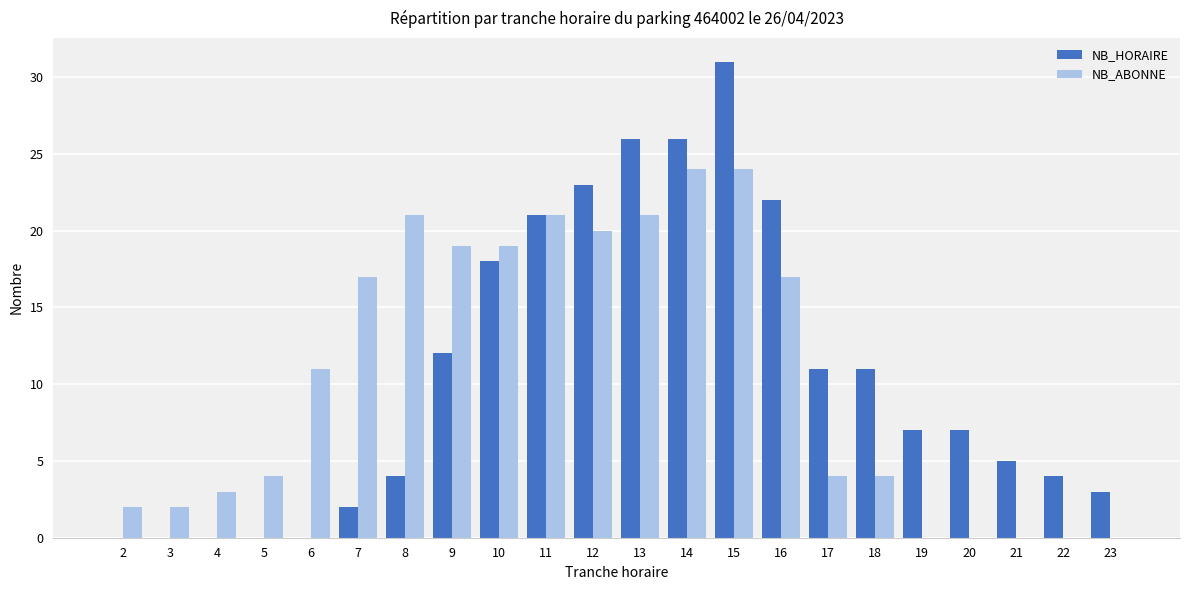

Reading left to right, transcribe all the data shown in this chart.

NB_HORAIRE: 2=0	3=0	4=0	5=0	6=0	7=2	8=4	9=12	10=18	11=21	12=23	13=26	14=26	15=31	16=22	17=11	18=11	19=7	20=7	21=5	22=4	23=3
NB_ABONNE: 2=2	3=2	4=3	5=4	6=11	7=17	8=21	9=19	10=19	11=21	12=20	13=21	14=24	15=24	16=17	17=4	18=4	19=0	20=0	21=0	22=0	23=0